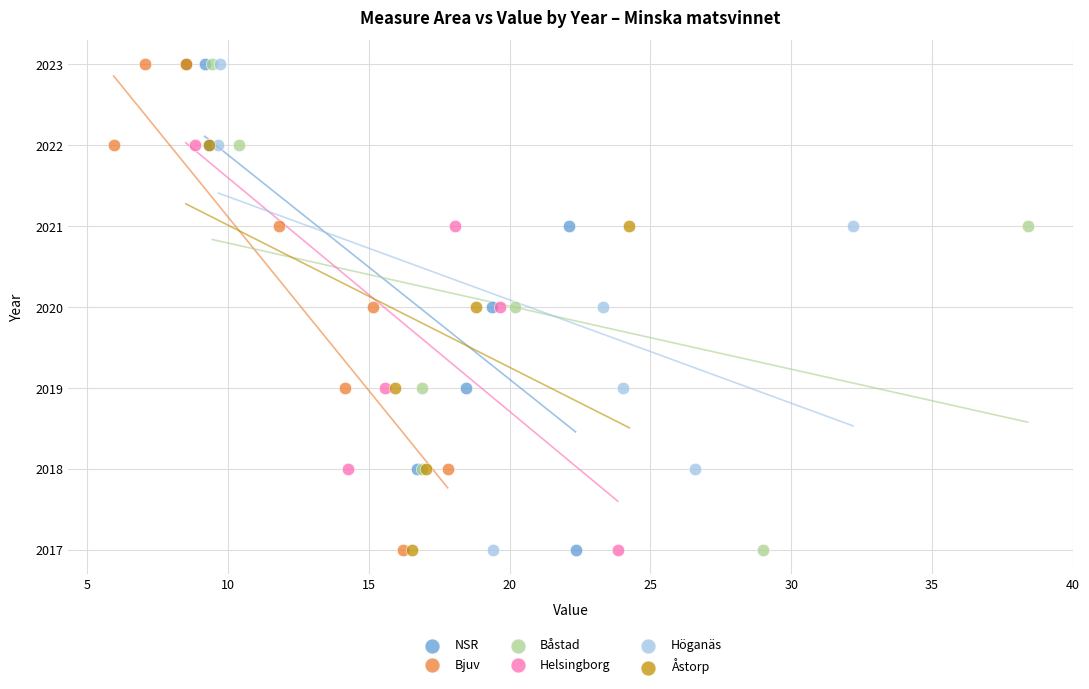

What are all the series names shown in the legend?

NSR, Bjuv, Båstad, Helsingborg, Höganäs, Åstorp